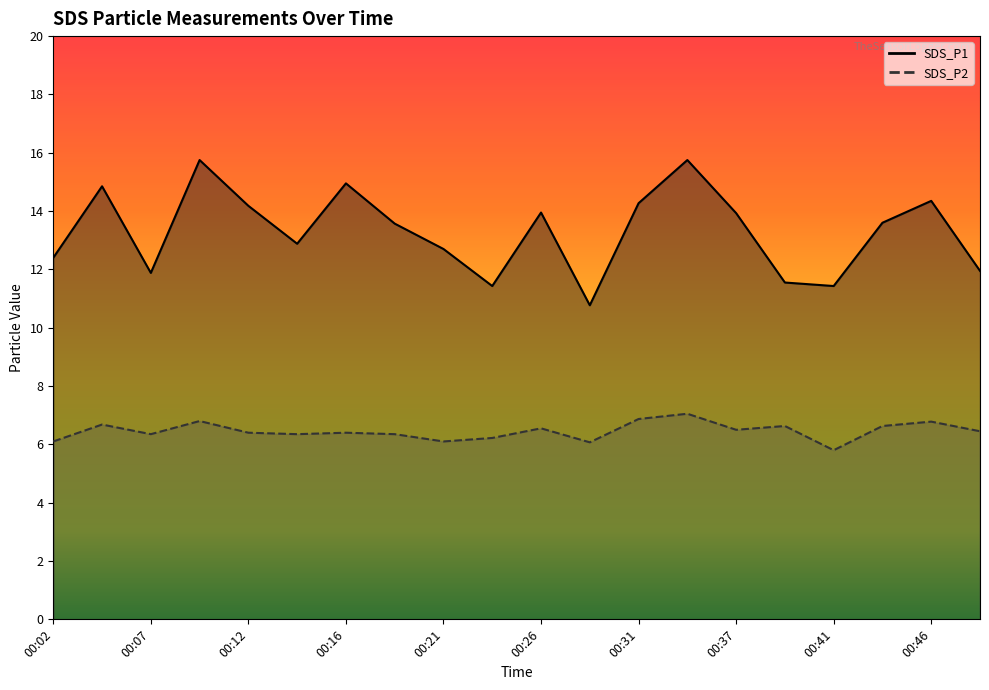

What is the smallest value displayed?

5.8